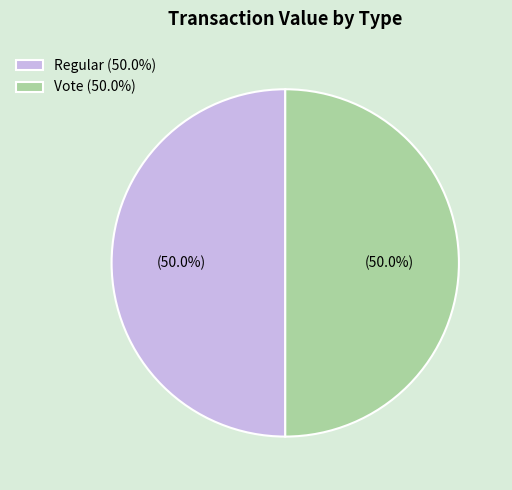

To the nearest percent, what is the average slice percentage?

50%